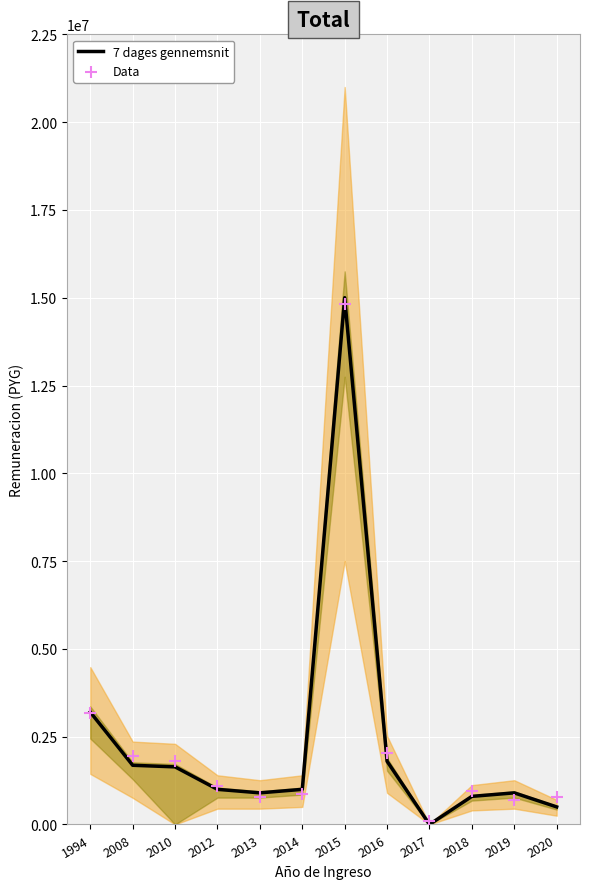

At how many categories does at least one series exceed 8141702?

1